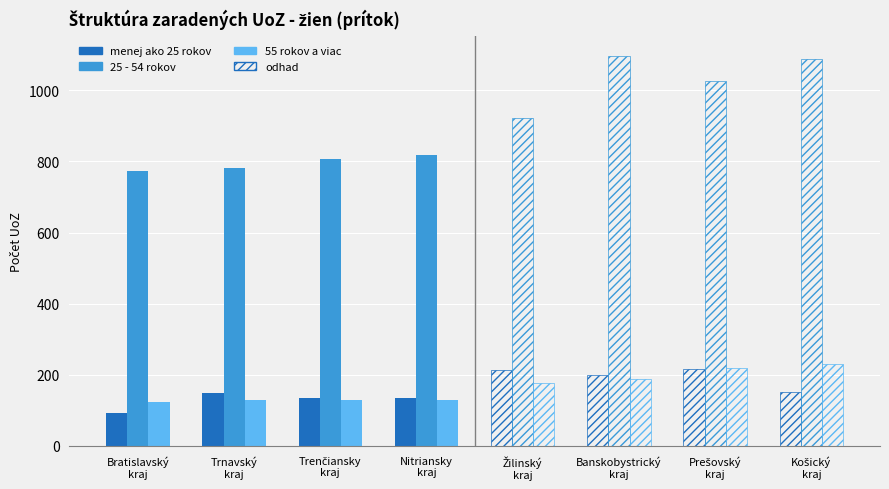

Is the value of 25 - 54 rokov at Žilinský kraj greater than the value of menej ako 25 rokov at Trenčiansky kraj?

Yes